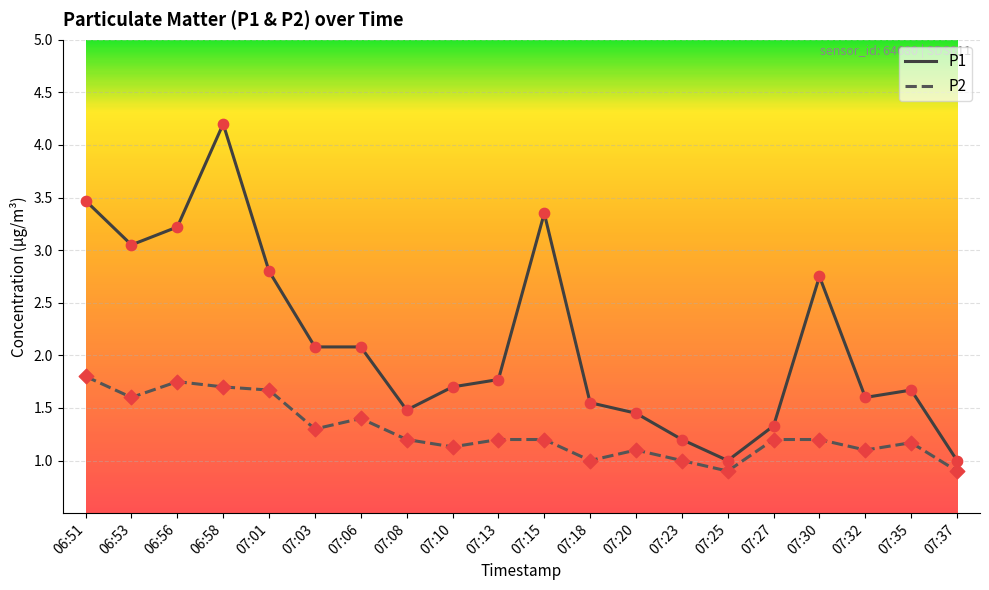

What are all the series names shown in the legend?

P1, P2